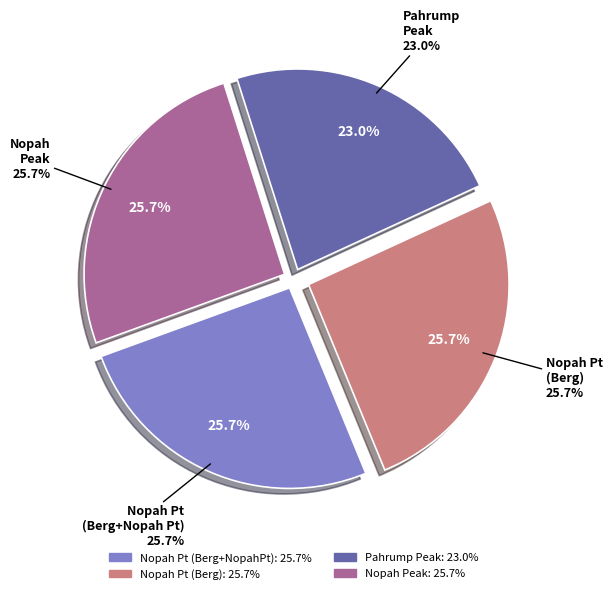

Does Nopah Point (Berg) account for over 50% of the chart?

No